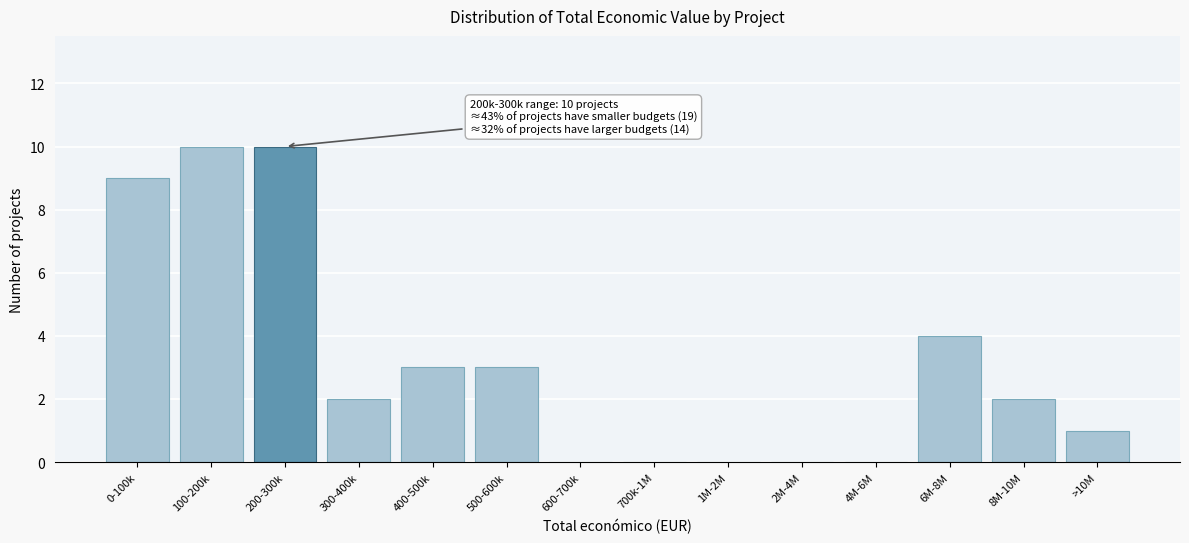

Reading left to right, extract all data points from this chart.

0-100k=9	100-200k=10	200-300k=10	300-400k=2	400-500k=3	500-600k=3	600-700k=0	700k-1M=0	1M-2M=0	2M-4M=0	4M-6M=0	6M-8M=4	8M-10M=2	>10M=1